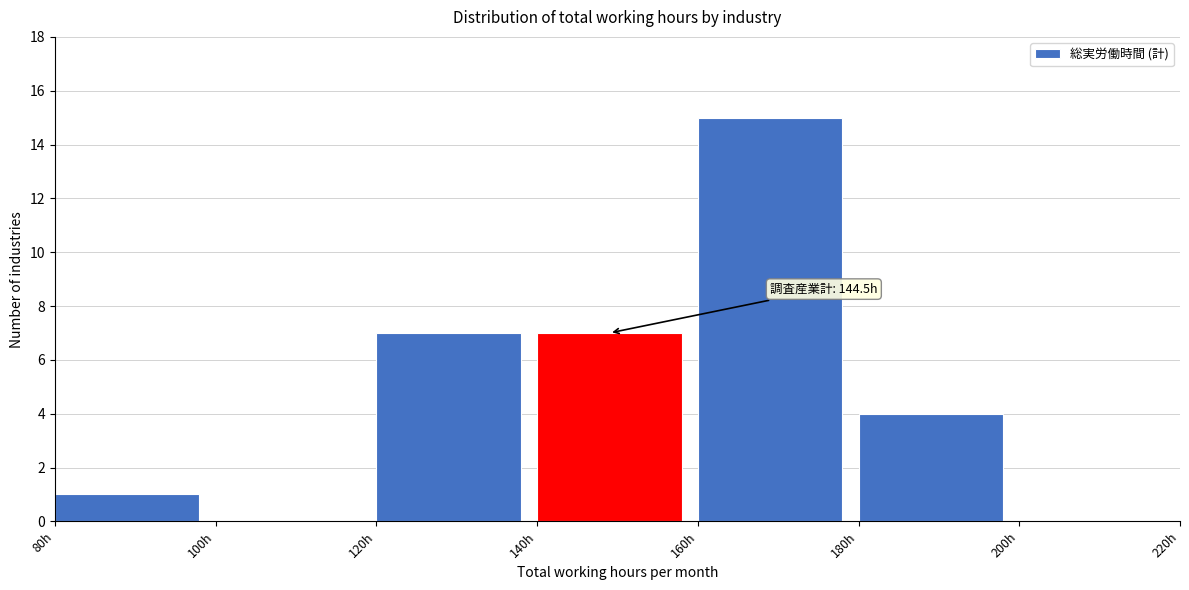

Which range on the x-axis has the tallest bar?

160 to 180